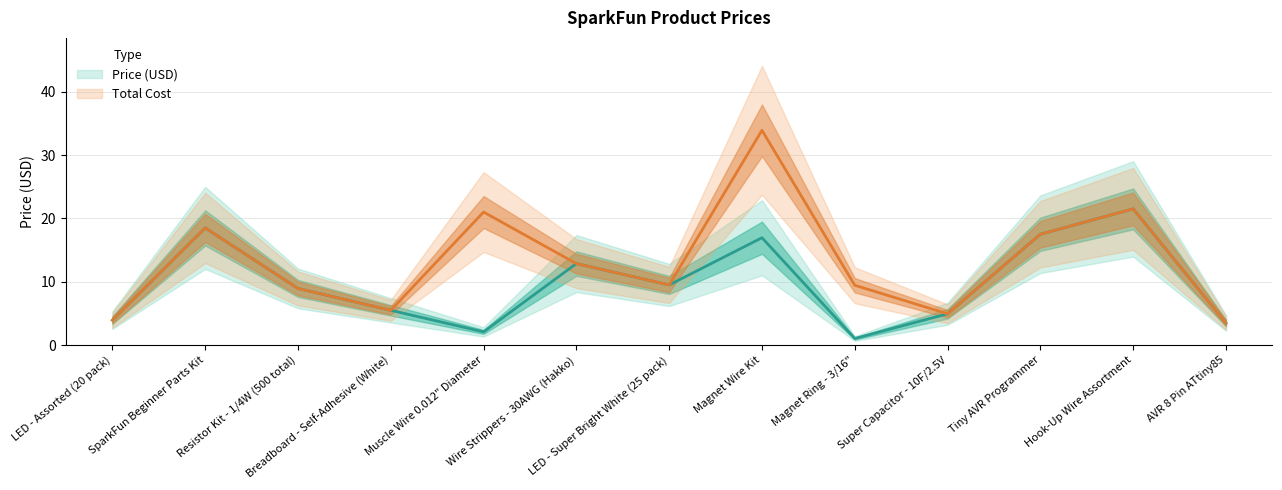

What is the difference between the highest and lowest values at Muscle Wire 0.012" Diameter?

18.9